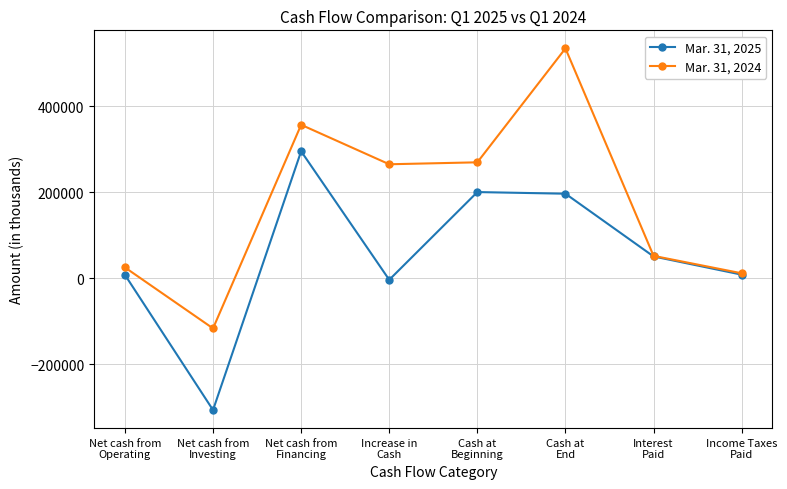

Which category has the lowest value across all series?

Net cash from
Investing